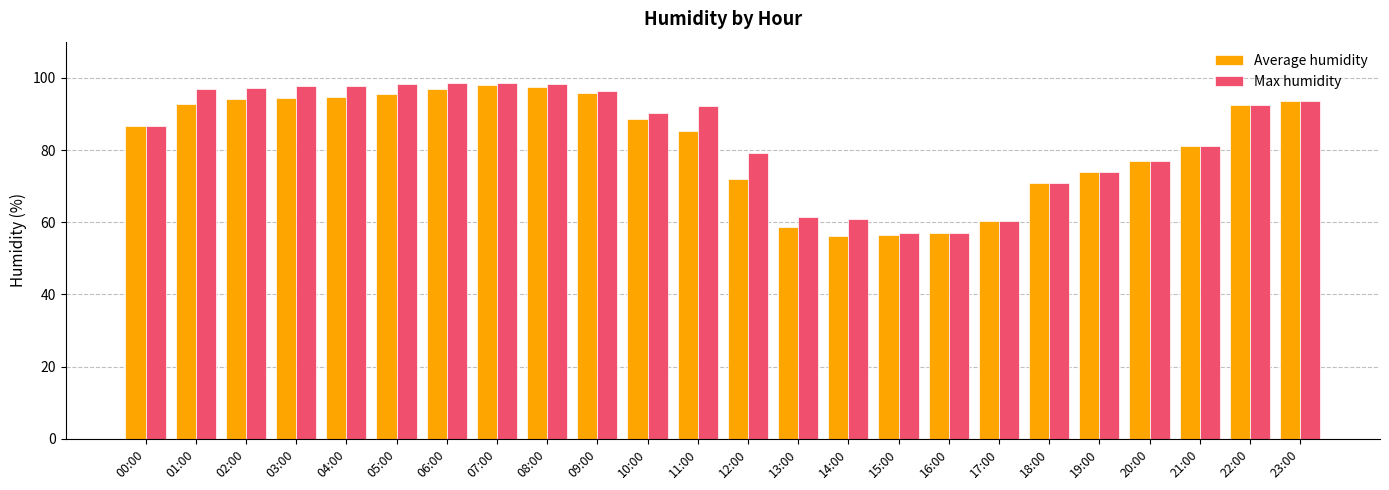

What is the sum of the Max humidity values at 14:00 and 13:00?

122.3